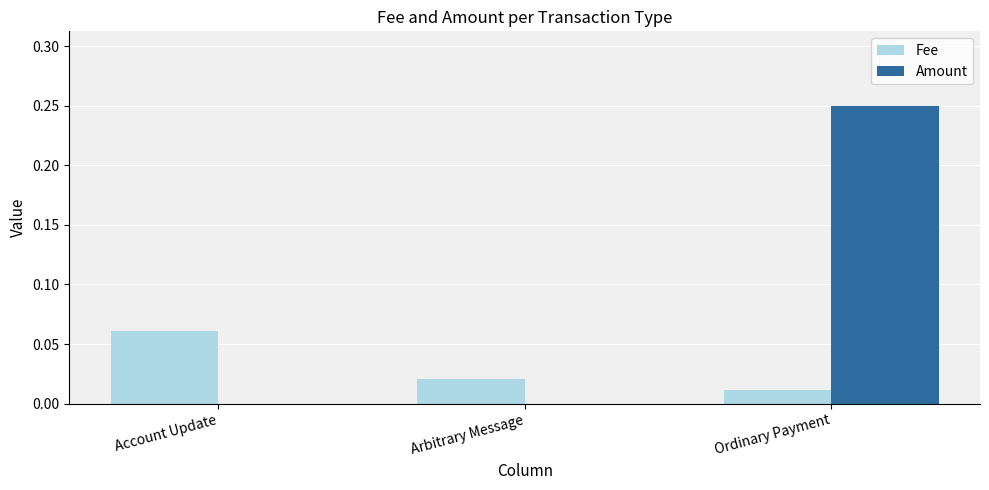

Which series has the largest total across all categories?

Amount